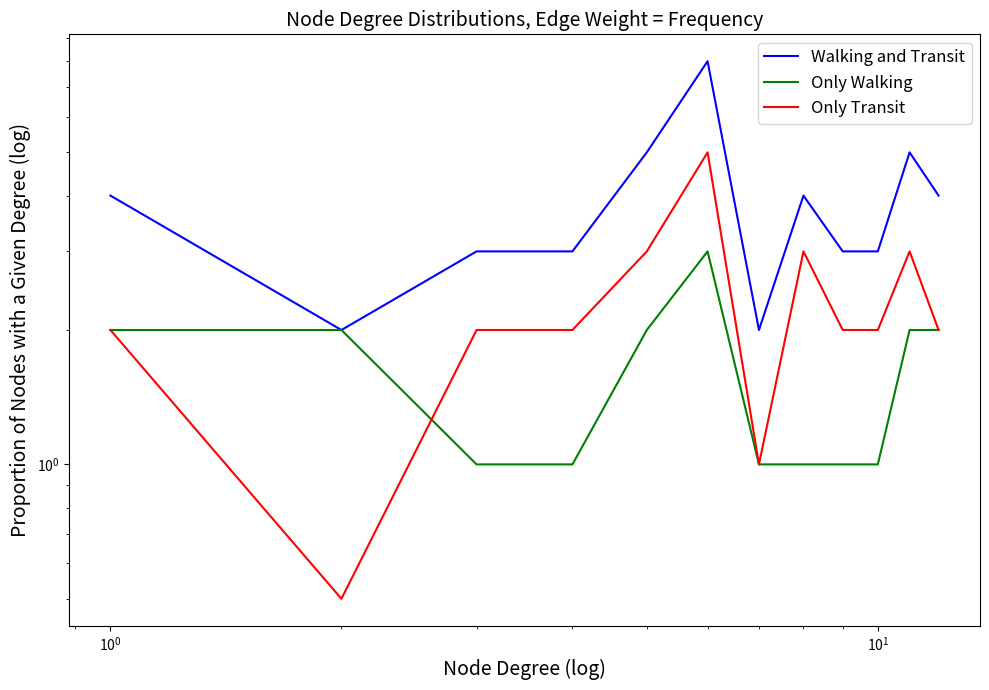

What is the sum of all Only Transit values?

27.5